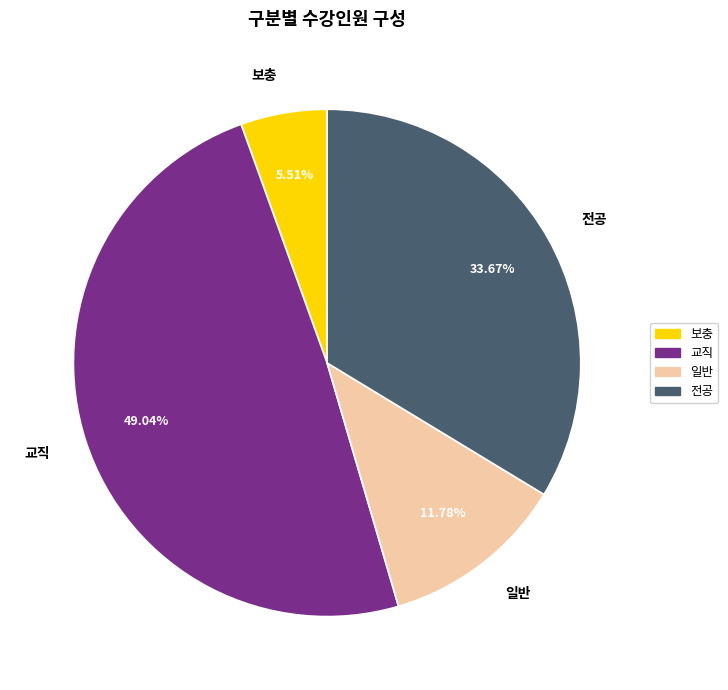

What is the smallest slice in the pie chart?

보충